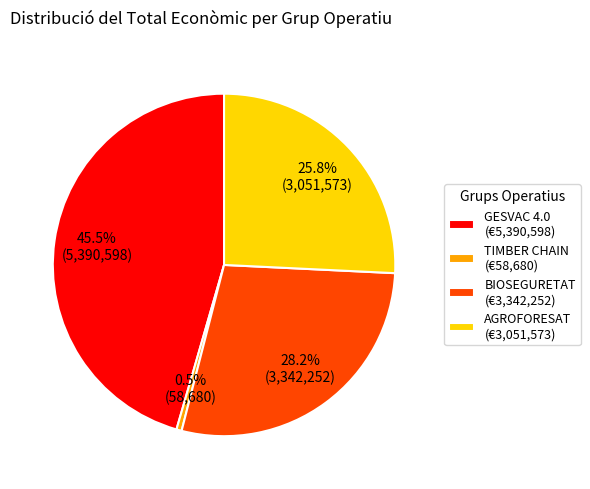

Is there any slice that represents more than half of the pie?

No